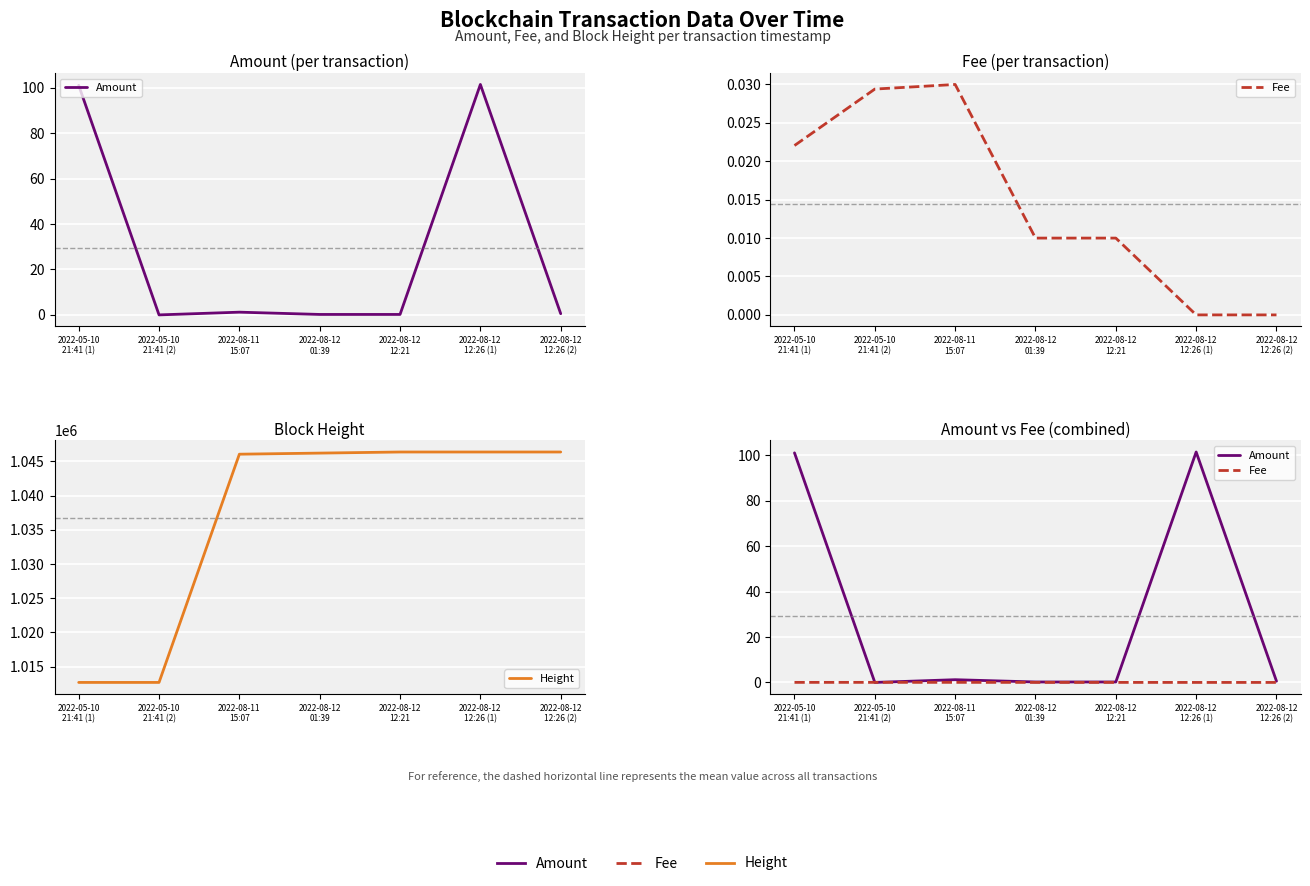

True or false: Fee has more than 0 interior local peaks.

True